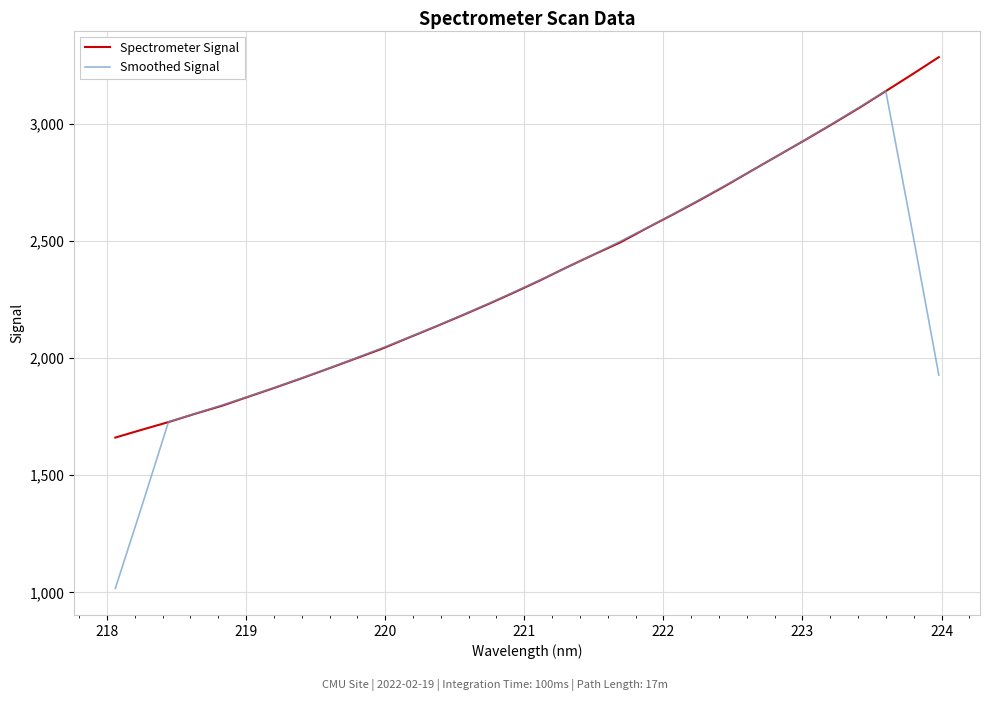

How many distinct data groups are displayed?

2